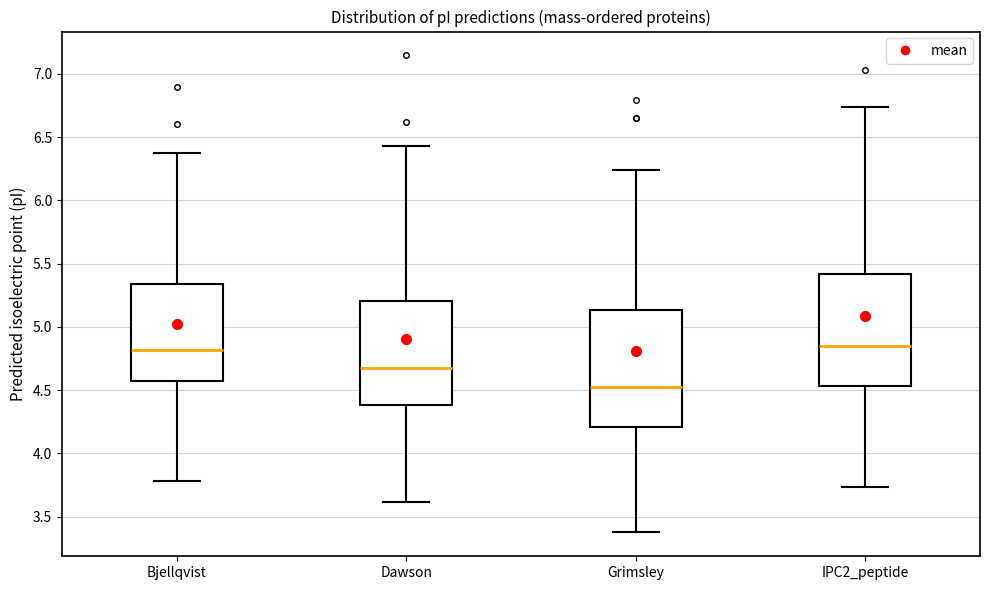

Reading left to right, transcribe this box plot: for each box, give where its median line is, the range the box spans, and where its two whiskers end, as read against the y-axis. The values are not printed on the chart, so give them approximately, as read against the axis.

Bjellqvist: median 4.80, box 4.55 to 5.35, whiskers 3.80 to 6.40
Dawson: median 4.65, box 4.40 to 5.20, whiskers 3.60 to 6.45
Grimsley: median 4.55, box 4.20 to 5.15, whiskers 3.40 to 6.25
IPC2_peptide: median 4.85, box 4.55 to 5.40, whiskers 3.75 to 6.75